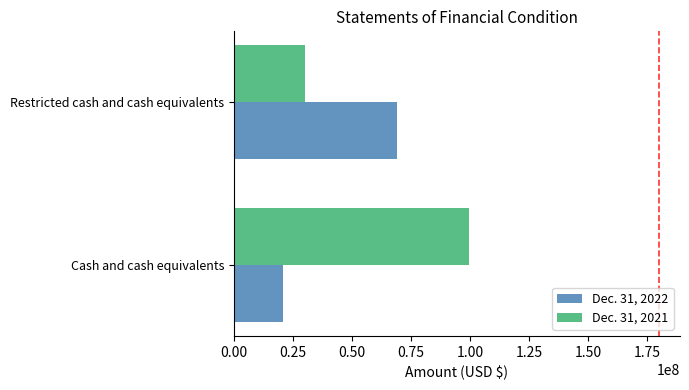

What is the approximate value of Dec. 31, 2021 at Cash and cash equivalents, to the nearest 100?

99549400